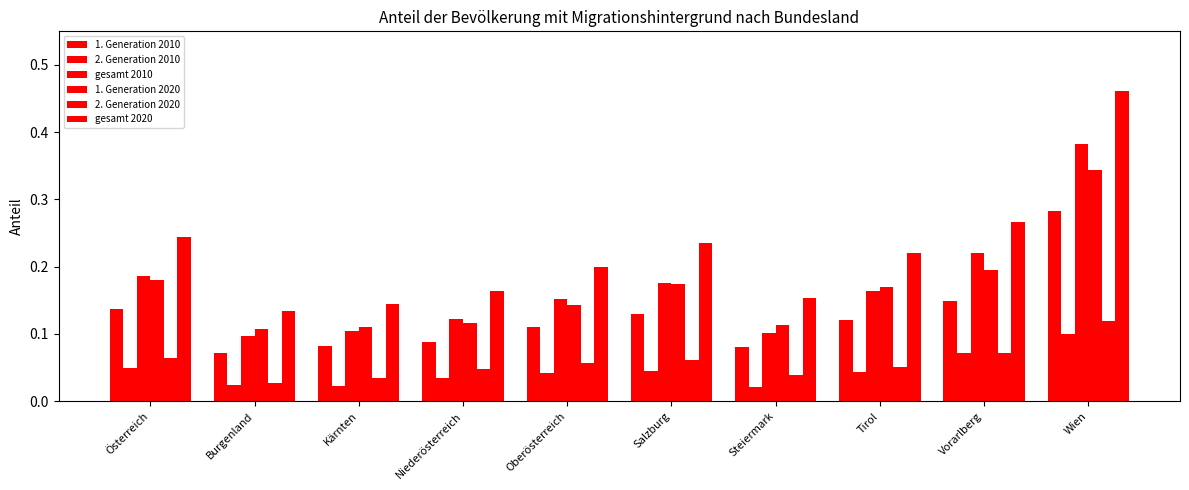

The value of 1. Generation 2020 at Vorarlberg is 0.2. True or false?

True